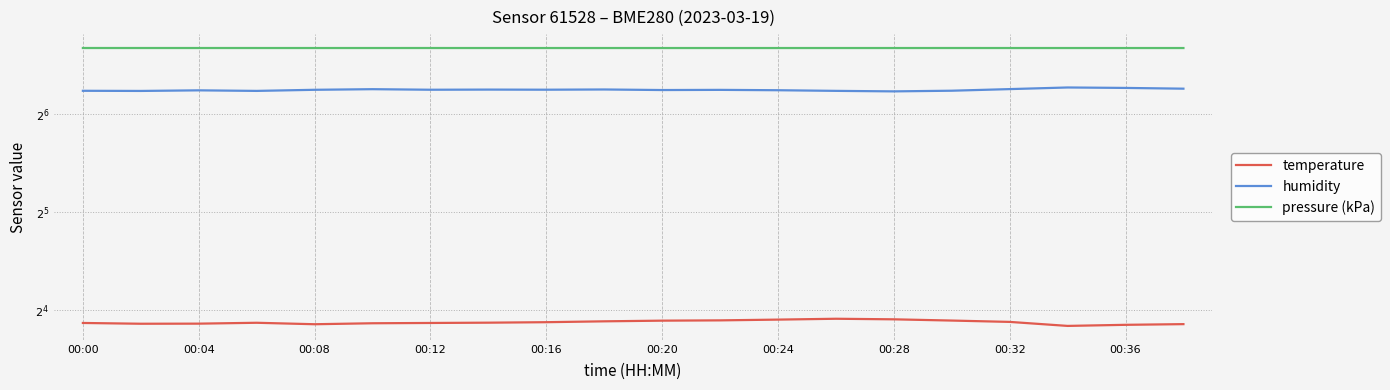

True or false: temperature and pressure (kPa) intersect in this chart.

False